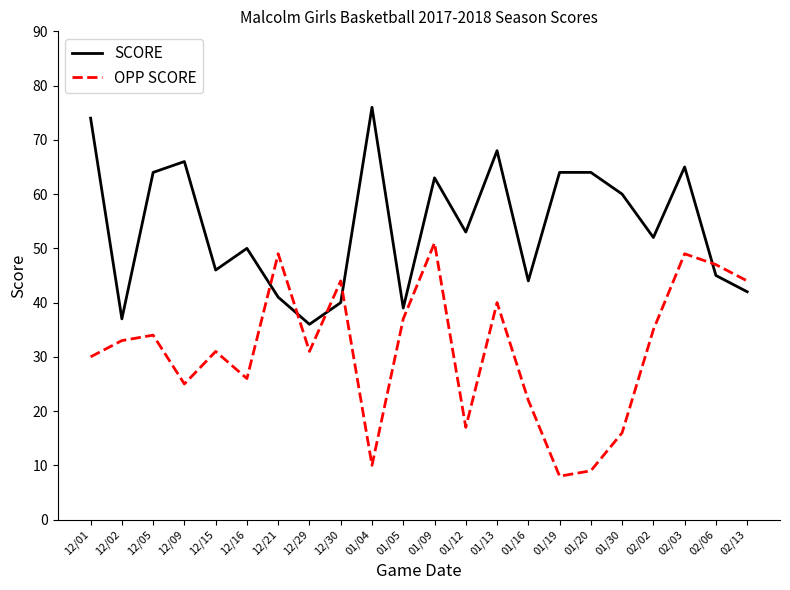

What position from the left is 12/05?

3